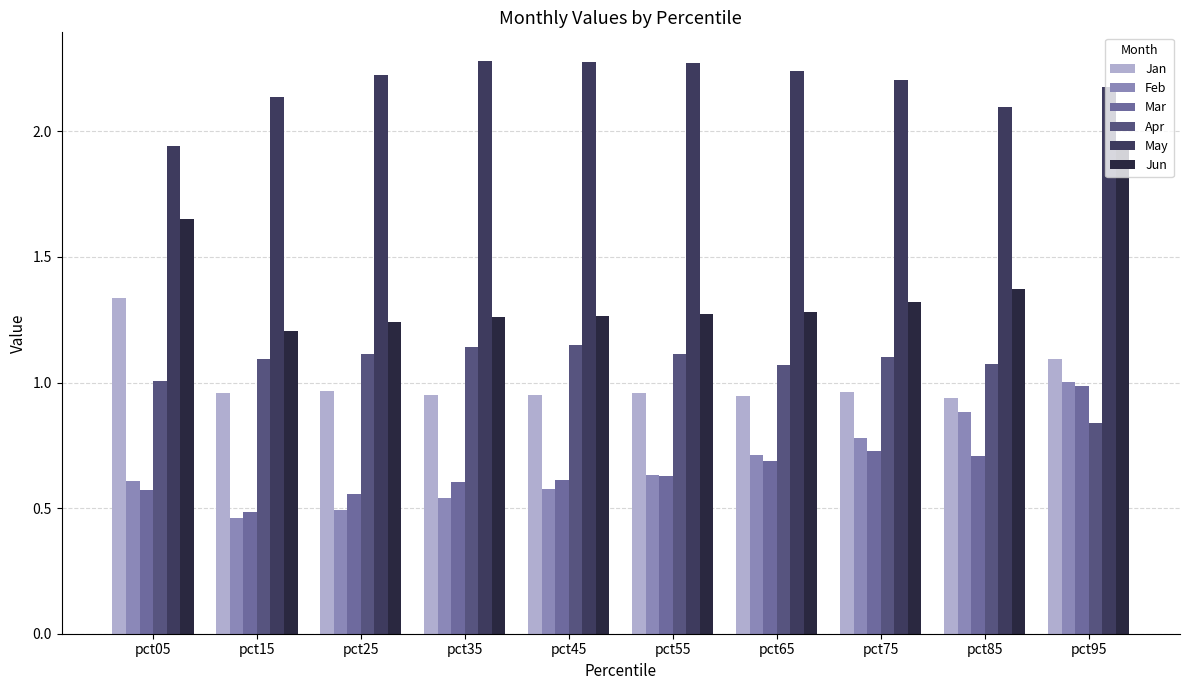

At which category is the sum across all series the highest?

pct95